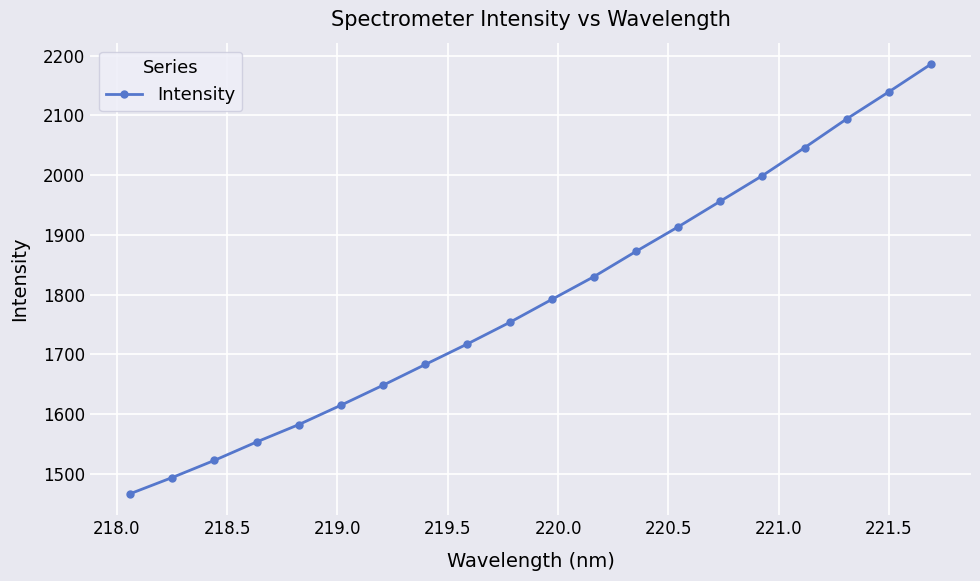

What is the value of the 19th point from the left?

2139.5